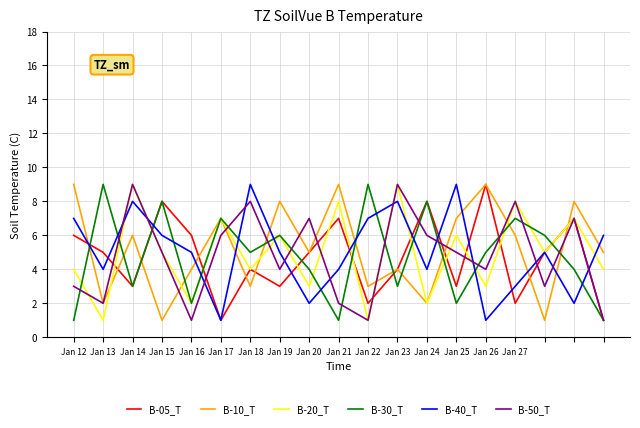

Which series ends up on top after the final intersection of B-40_T and B-30_T?

B-40_T